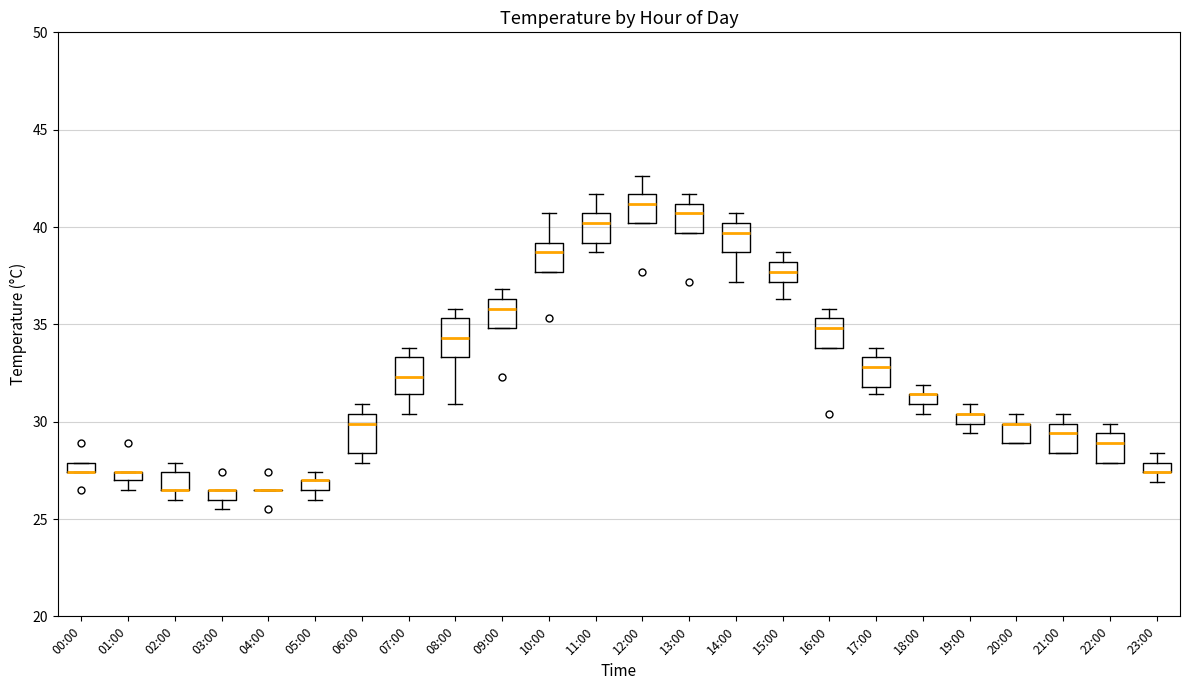

Where is the lower edge of the box for 21:00 on the y-axis? The values are not printed on the chart, so give them approximately, as read against the axis.

28.5